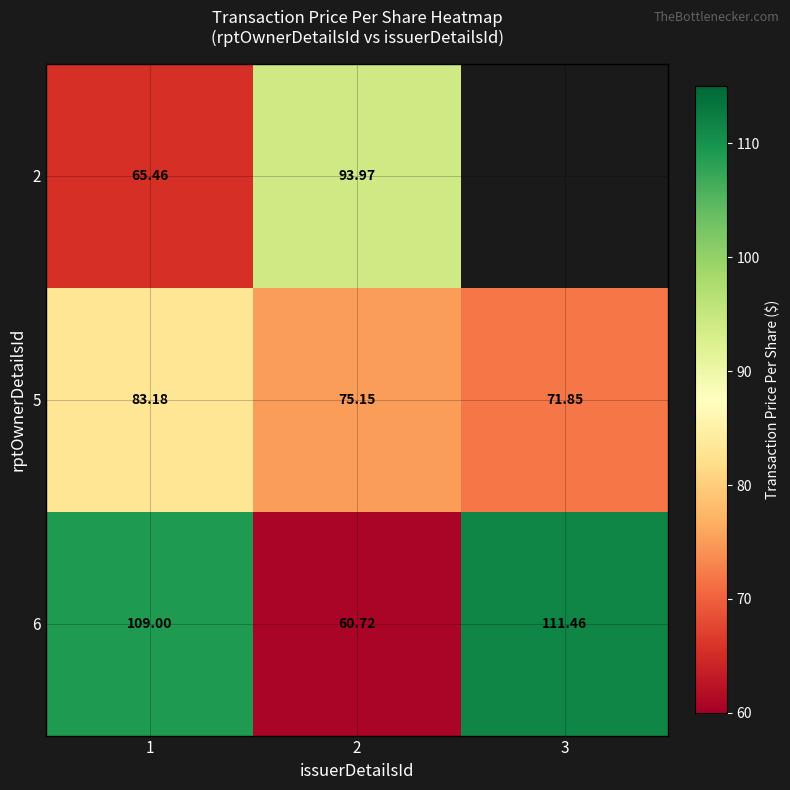

Is the value of 6 at 3 greater than the value of 2 at 1?

Yes